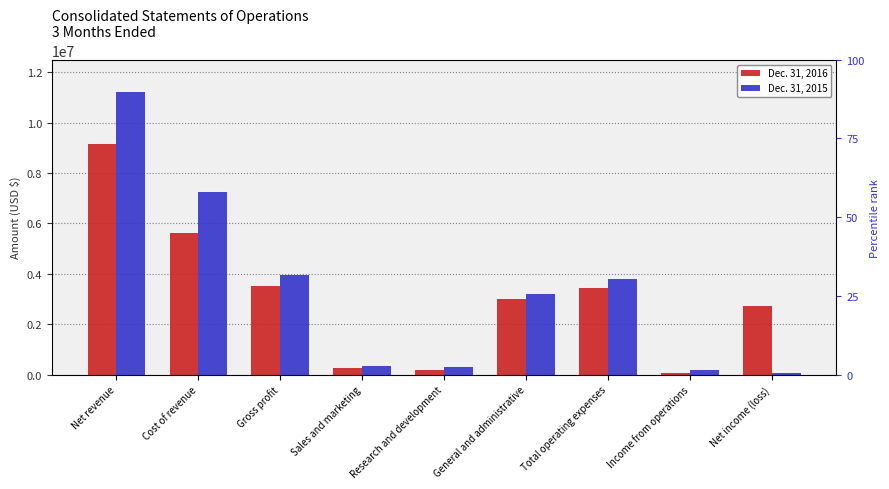

What is the approximate value of Dec. 31, 2015 at Net income (loss), to the nearest 100?

69000